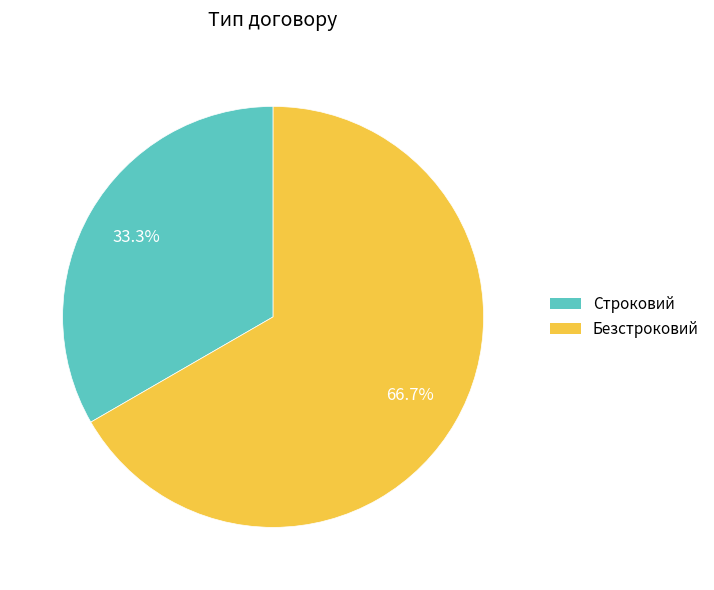

Which slice is the smallest?

Строковий